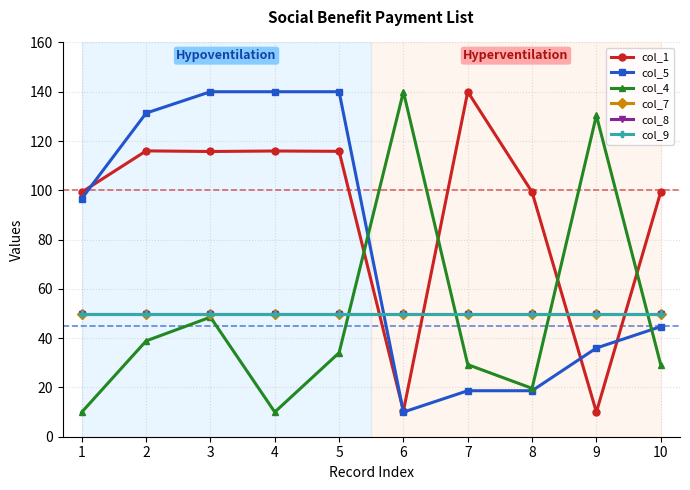

What is the difference between the col_4 values at 10 and 3?

19.3